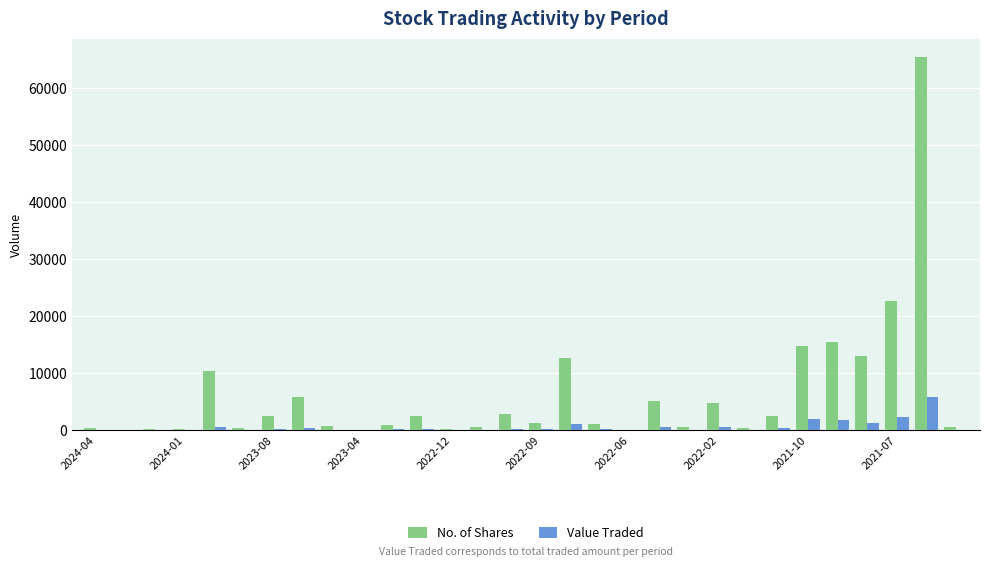

Are the bars grouped side by side (vs. stacked)?

Yes